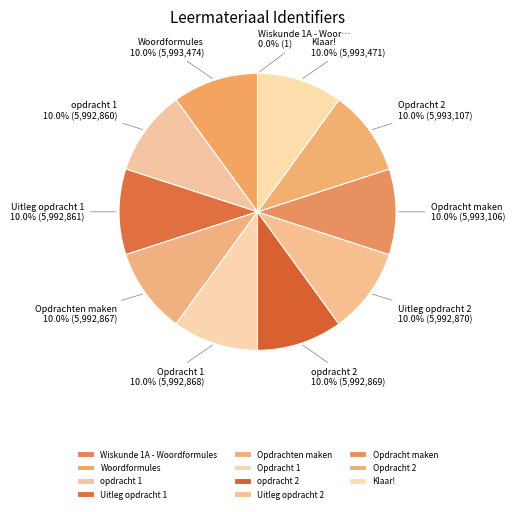

What is the change in value from Wiskunde 1A - Woordformules to Opdracht 2?

+5993106